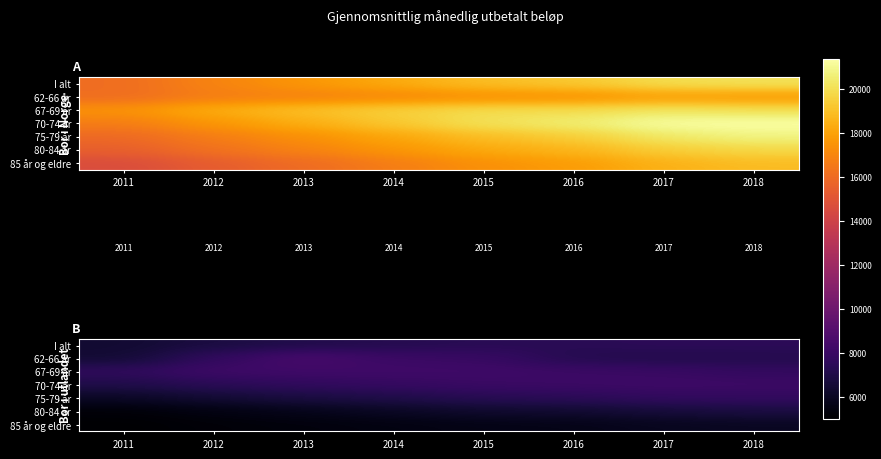

The 67-69 år series shows 8139.7 at 2012. True or false?

True